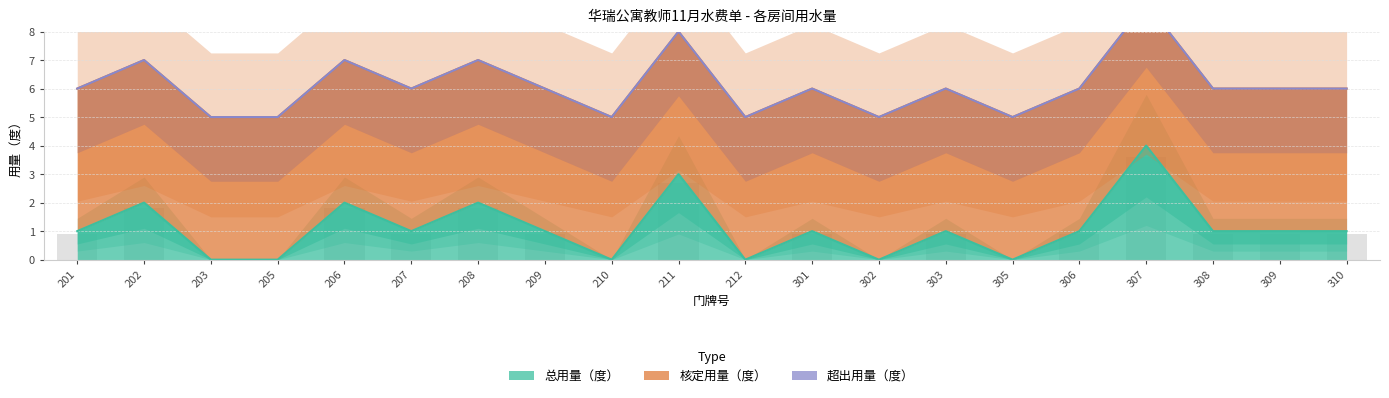

What are all the series names shown in the legend?

总用量（度）, 核定用量（度）, 超出用量（度）